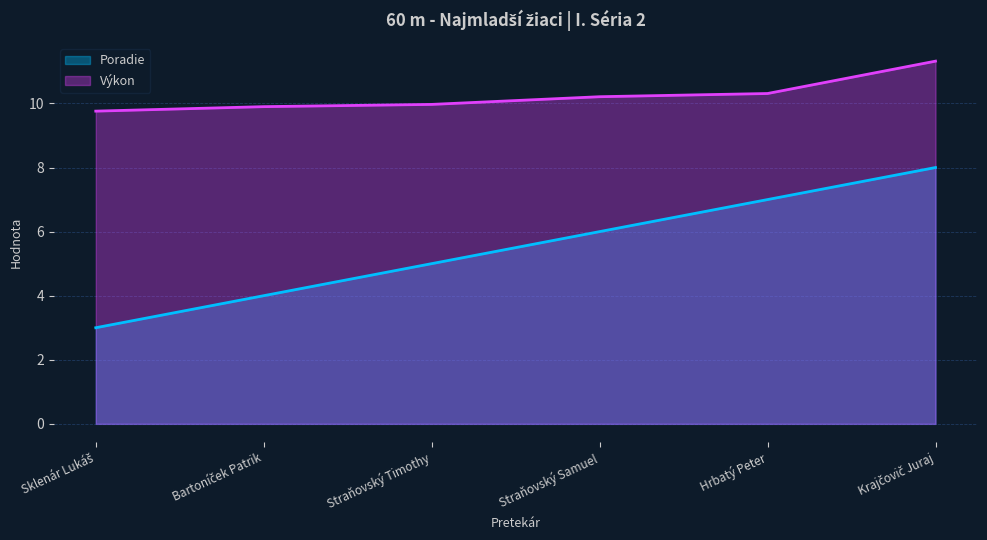

How many data points in Poradie are above 6?

2